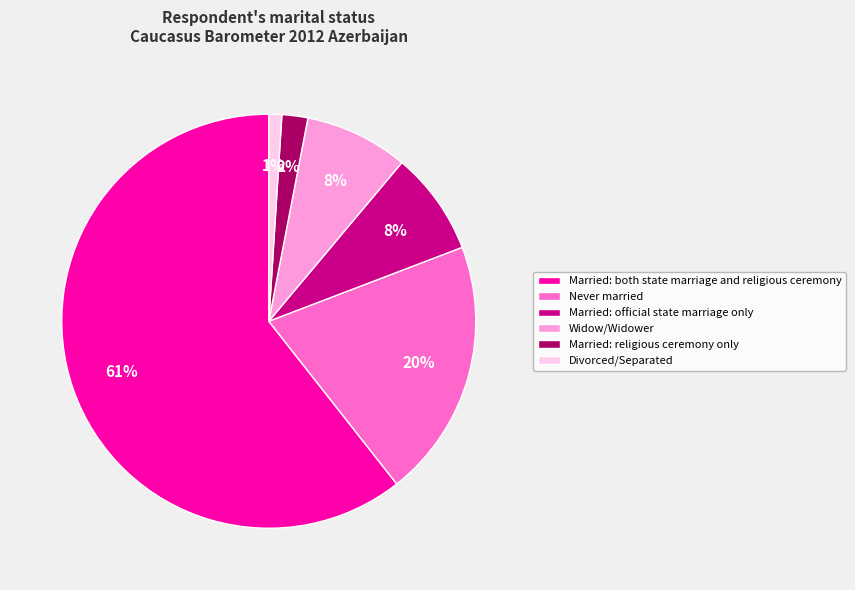

True or false: Divorced/Separated accounts for 1% of the total.

True